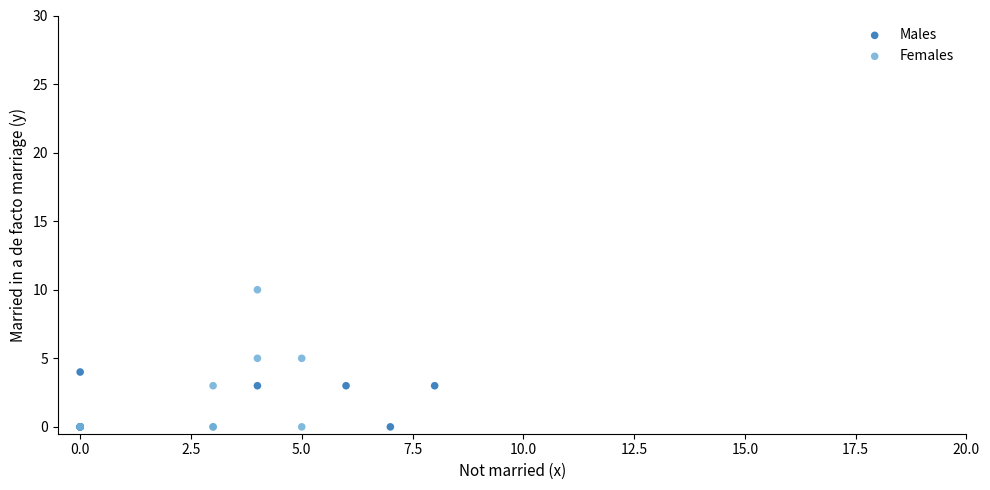

Which series has the largest Y range (max minus min)?

Females